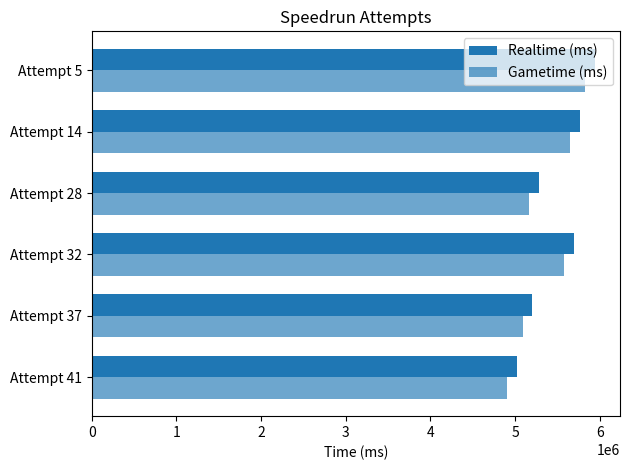

Rank the series by their maximum value, from highest to lowest.

Realtime (ms), Gametime (ms)